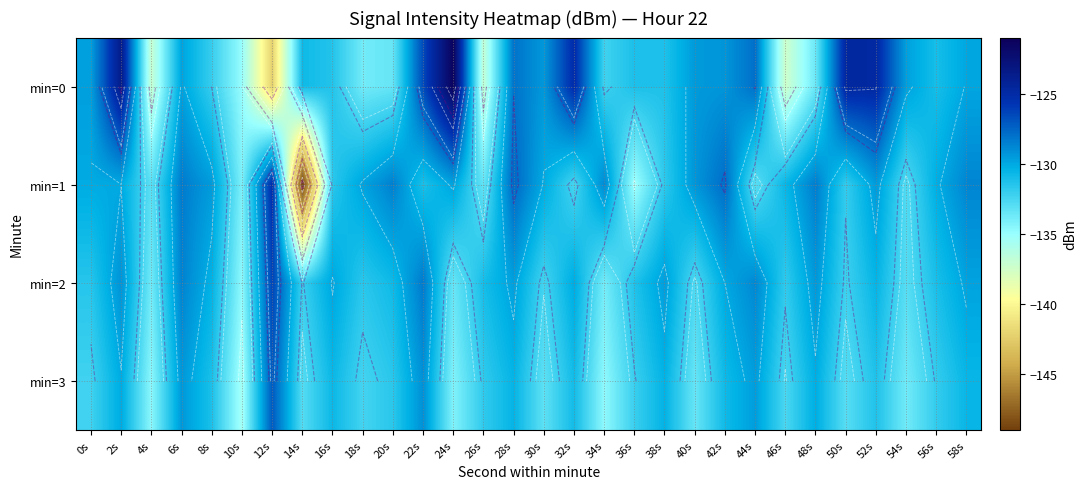

What is the maximum value shown in the chart?

-121.3